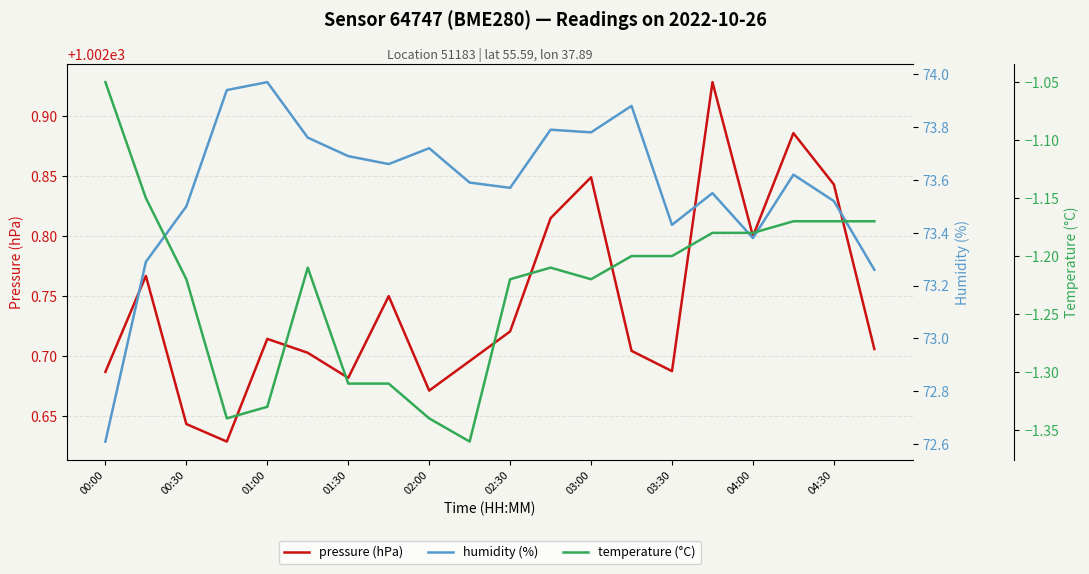

Does the chart have visible grid lines?

Yes